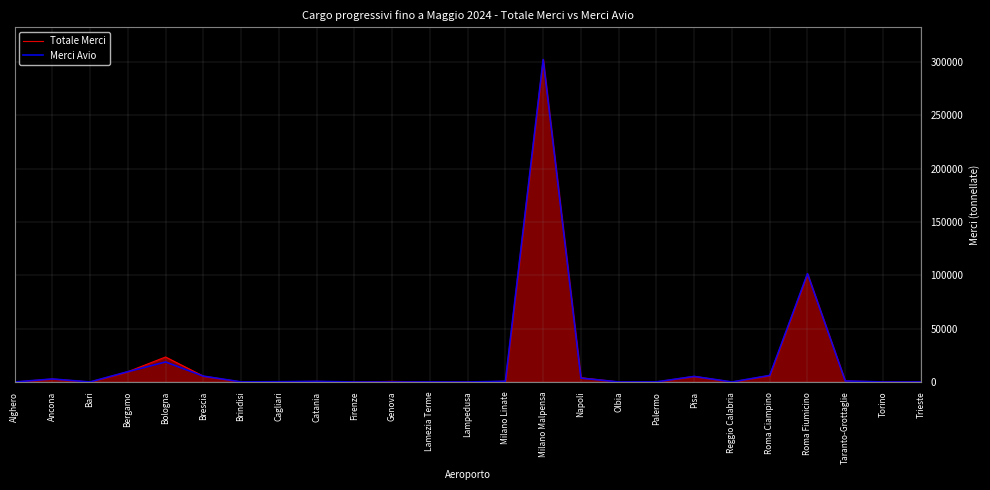

Where is Totale Merci nearest to the value 151122?

Roma Fiumicino